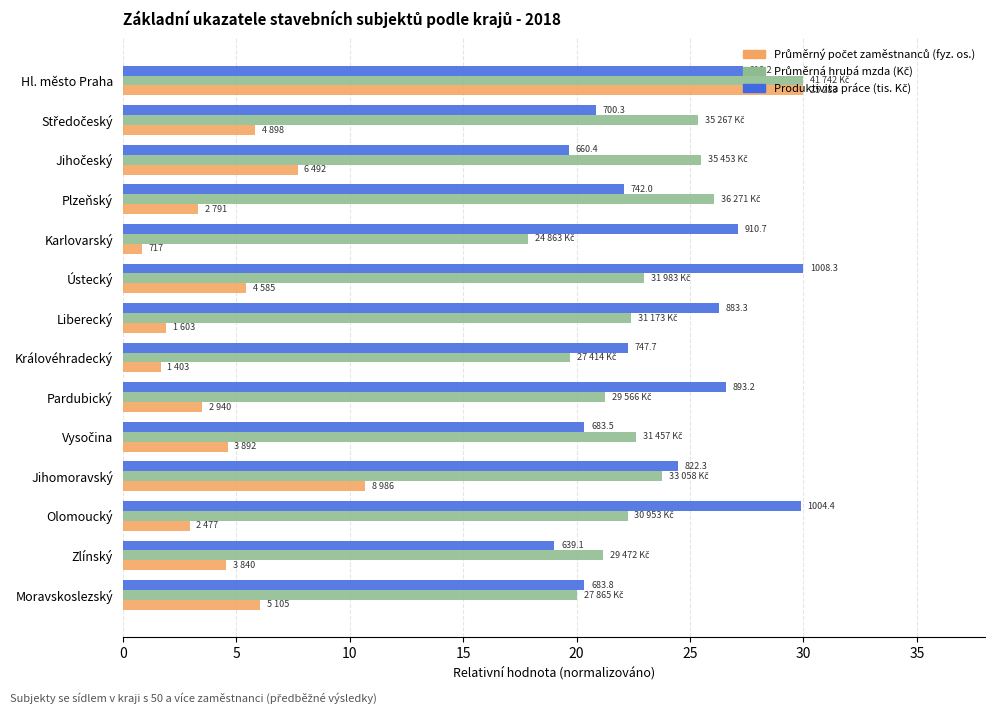

At how many categories does at least one series exceed 7?

14